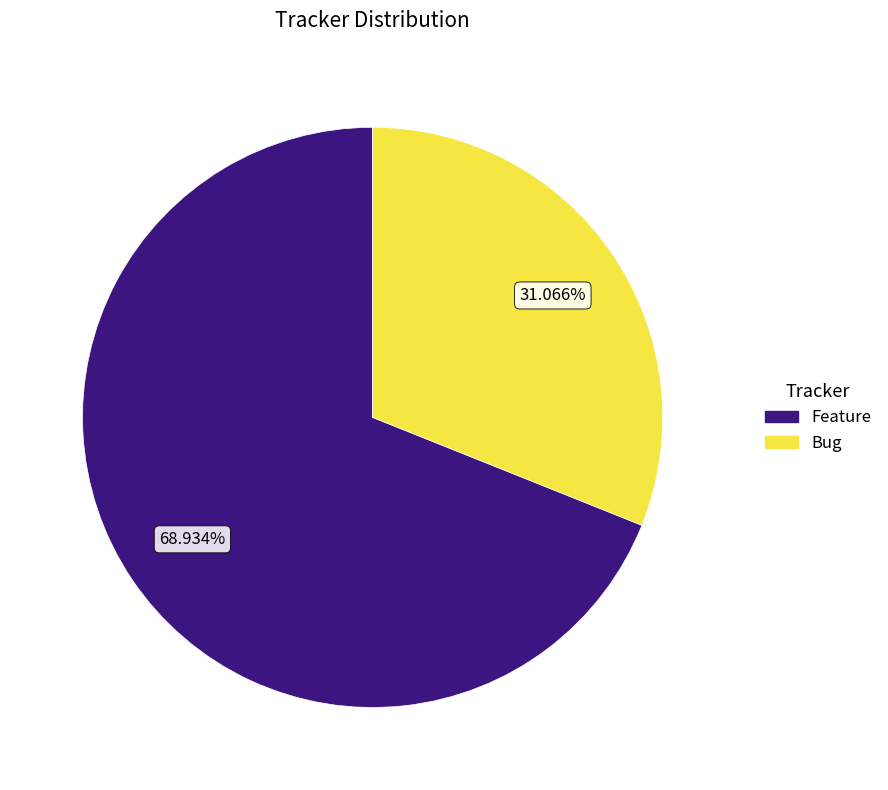

Count the number of slices in the pie.

2